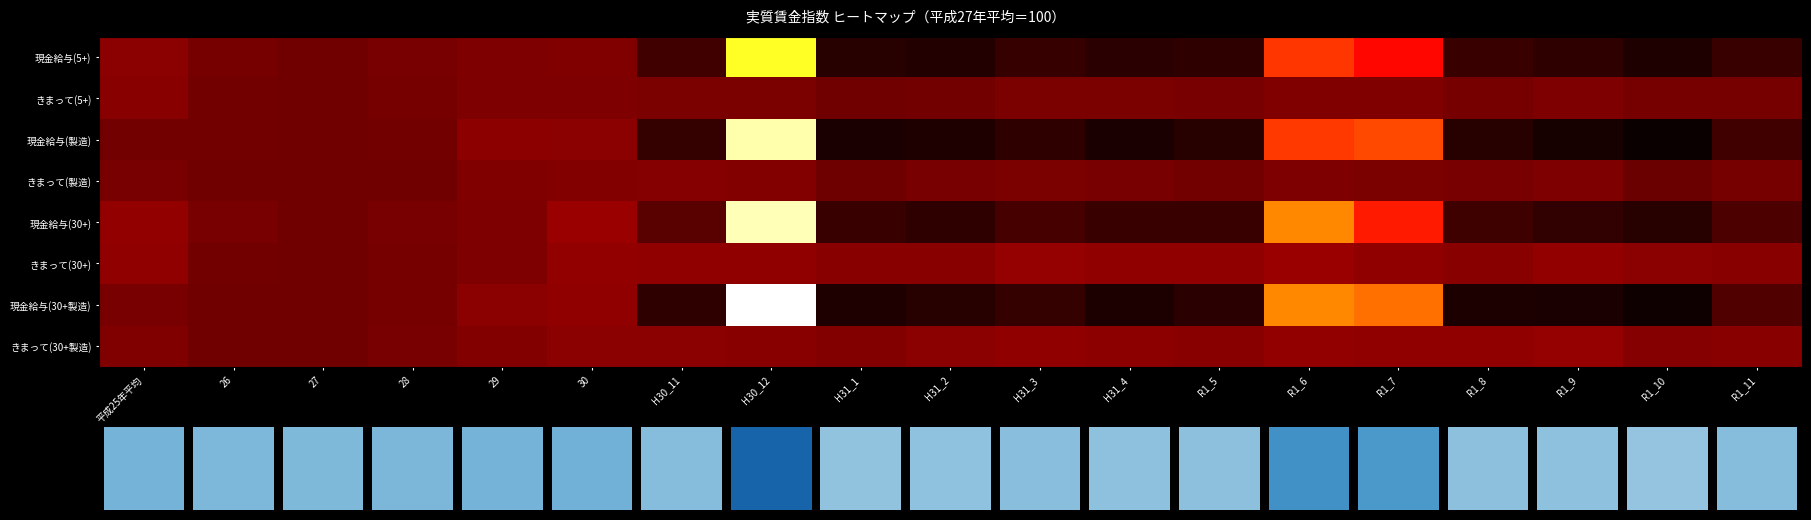

Is it true that きまって(30+製造) equals 104.7 at H31_4?

True